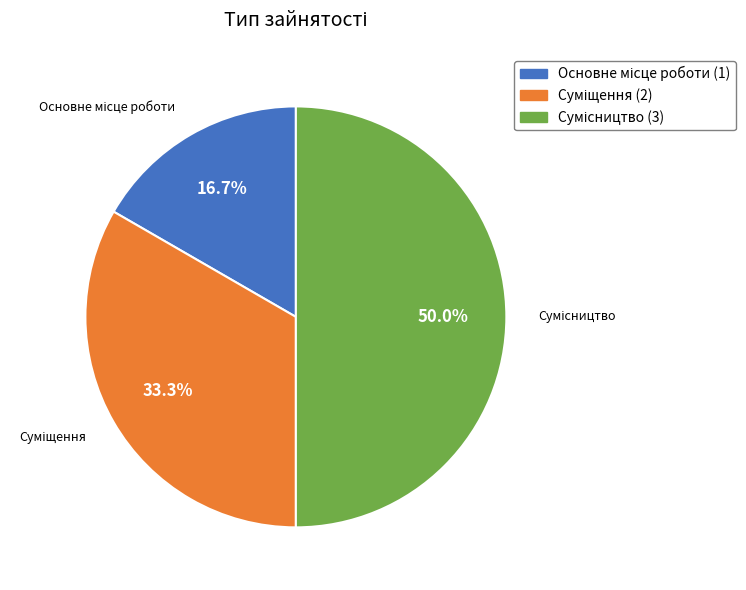

Count the number of slices in the pie.

3